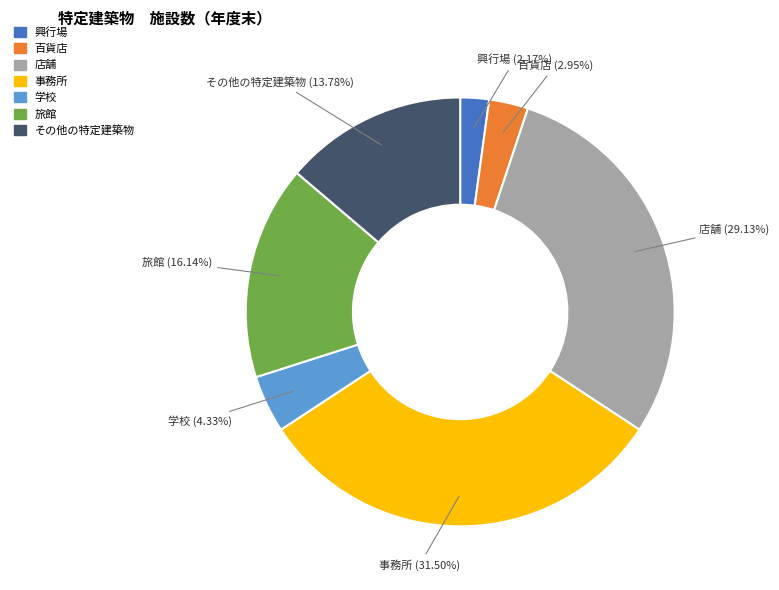

To the nearest percent, what is the combined percentage of 旅館 and 学校?

20%